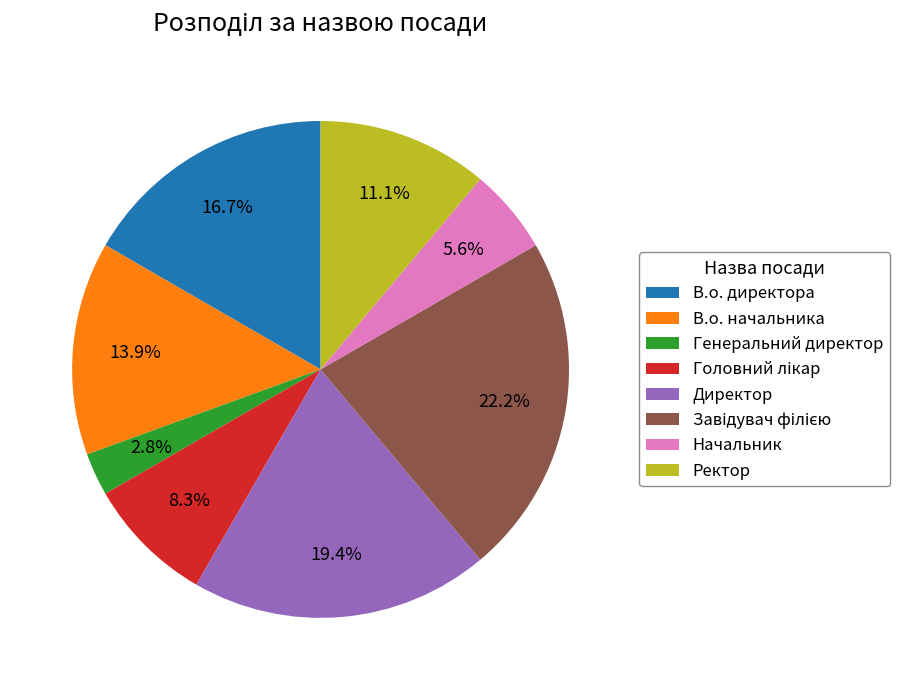

How many slices are in this pie chart?

8